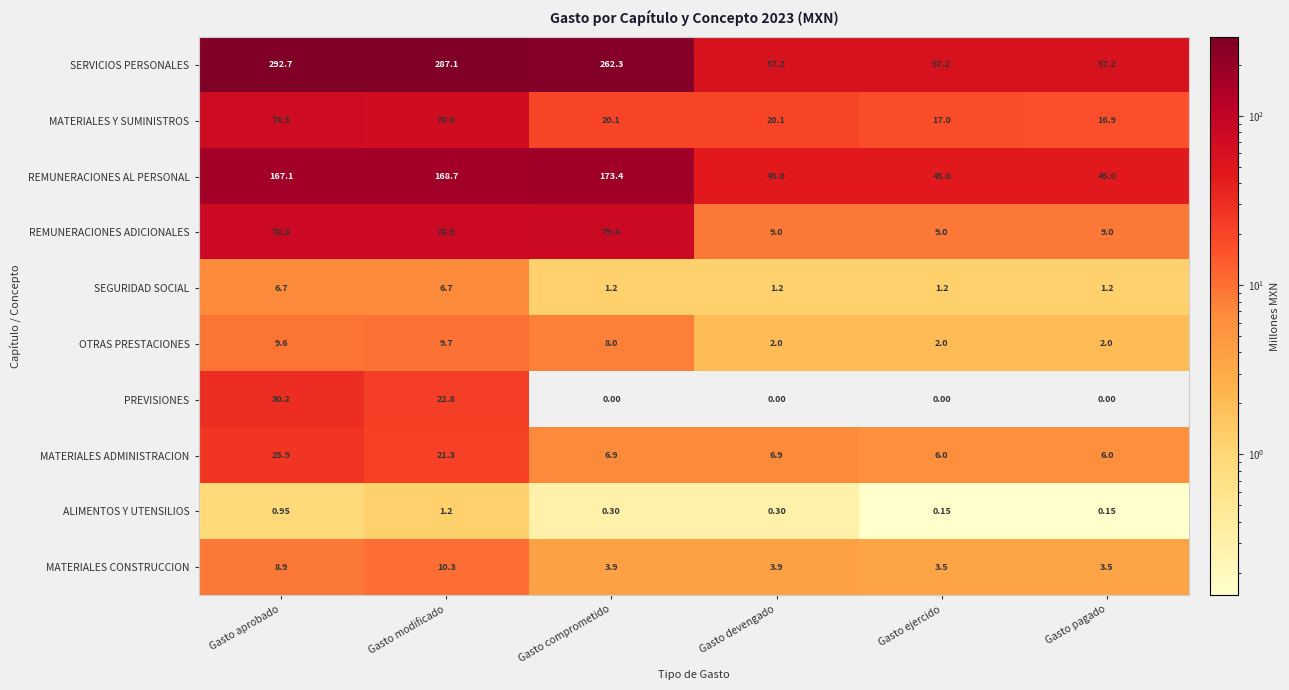

Is the value of REMUNERACIONES AL PERSONAL at Gasto aprobado greater than the value of MATERIALES CONSTRUCCION at Gasto devengado?

Yes